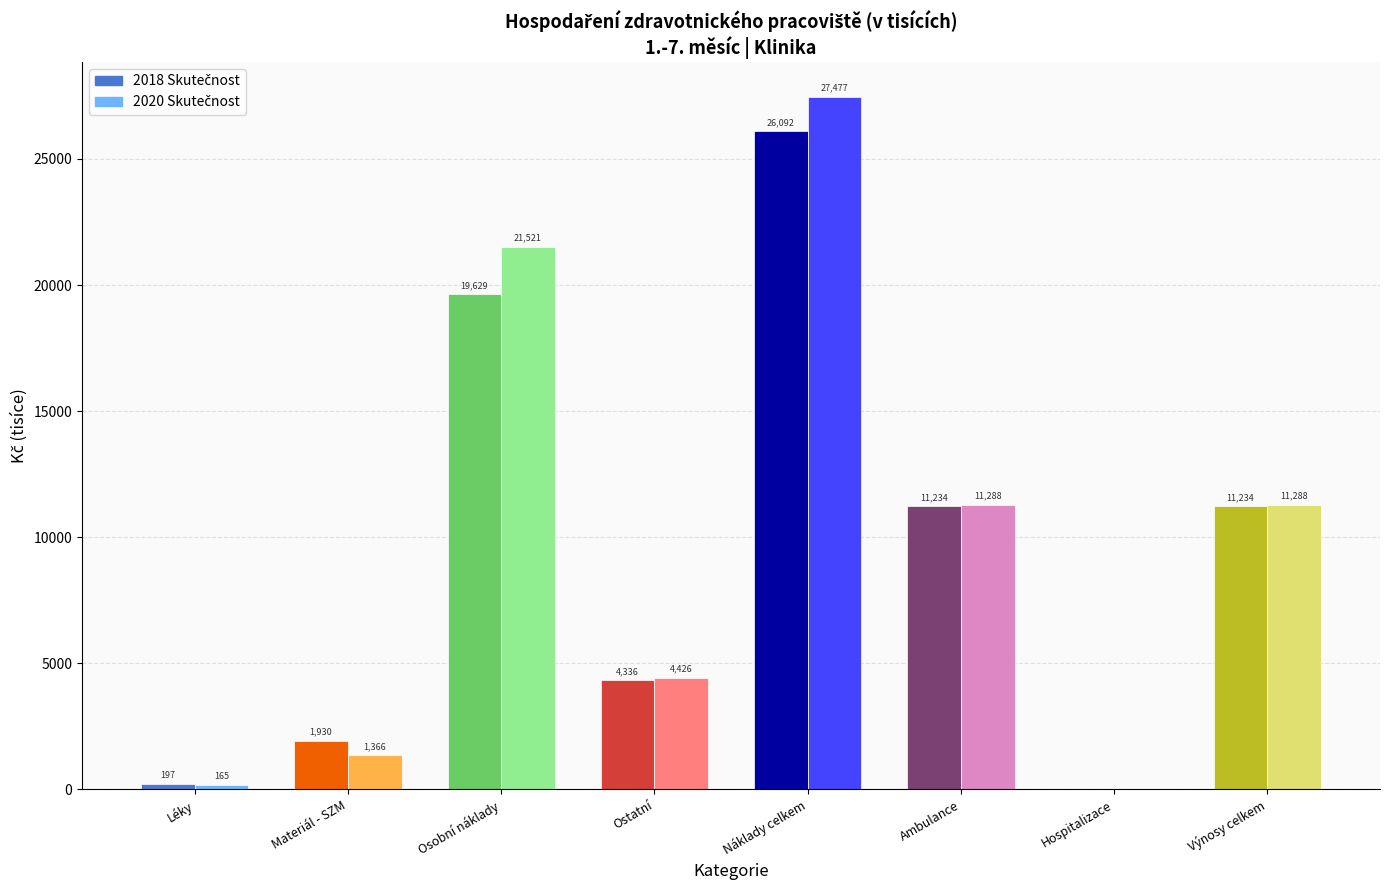

Which category has the highest value across all series?

Náklady celkem